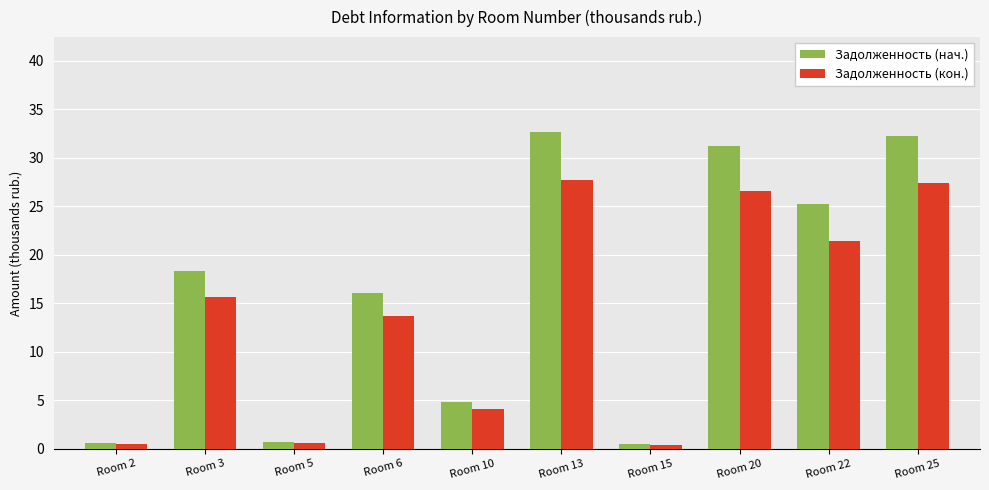

What is the value of the Задолженность (нач.) bar at the 3rd from the left?

0.7